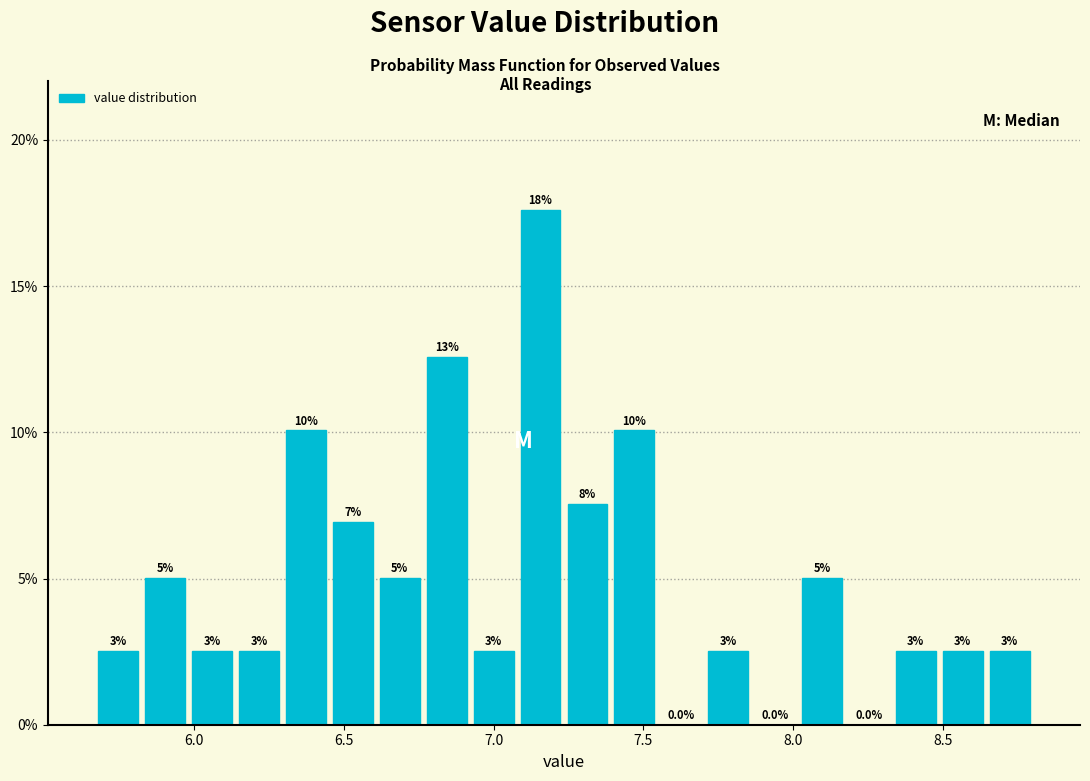

Around what value on the x-axis is the tallest bar? Give the approximate position of its centre, as read against the axis.

7.15